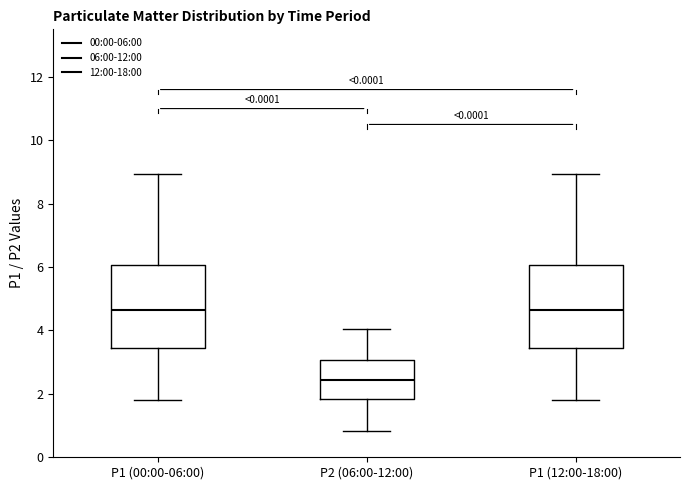

Reading left to right, read every box against the y-axis: the position of its median line, the range the box covers, and the ends of its whiskers. The values are not printed on the chart, so give them approximately, as read against the axis.

P1 (00:00-06:00): median 4.6, box 3.4 to 6.0, whiskers 1.8 to 9.0
P2 (06:00-12:00): median 2.4, box 1.8 to 3.0, whiskers 0.8 to 4.0
P1 (12:00-18:00): median 4.6, box 3.4 to 6.0, whiskers 1.8 to 9.0